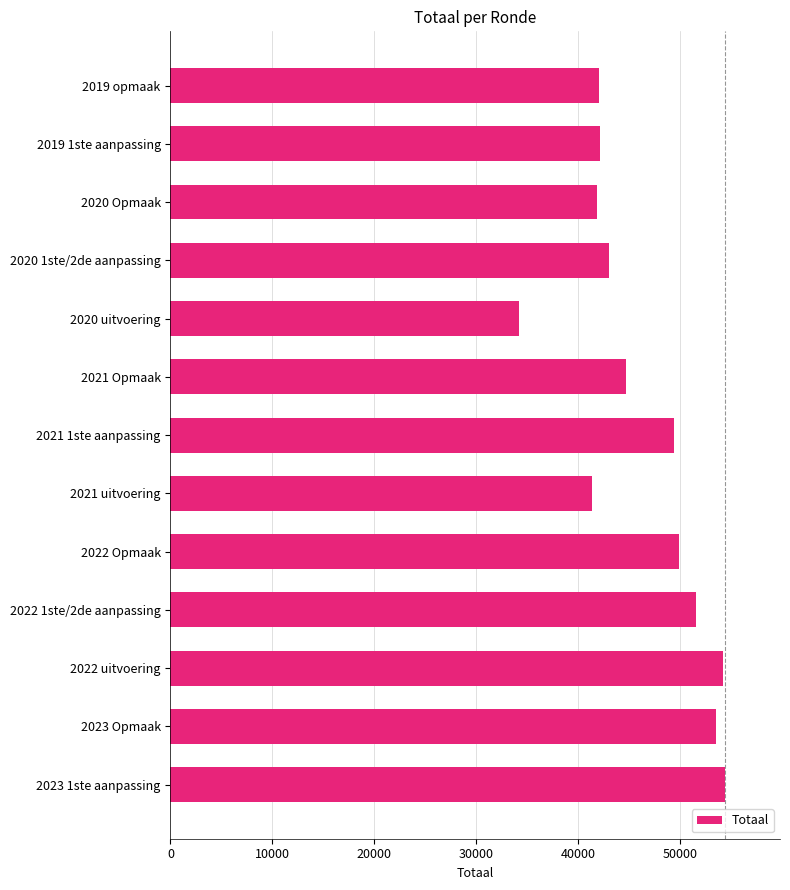

What is the difference between the values at 2021 Opmaak and 2022 uitvoering?

9538